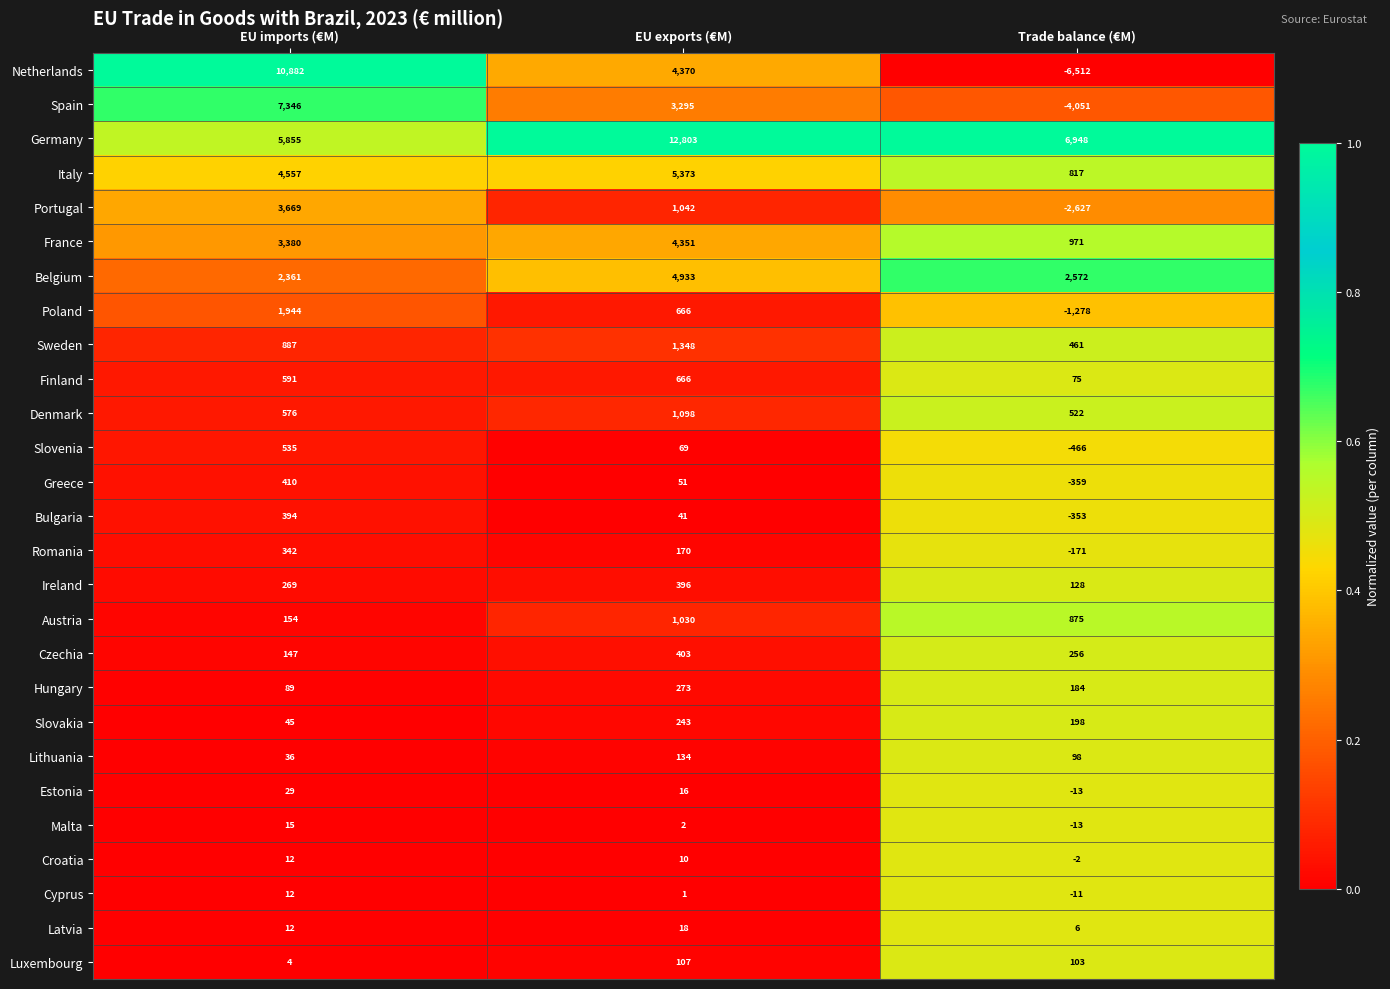

What is the minimum value for Finland?

75